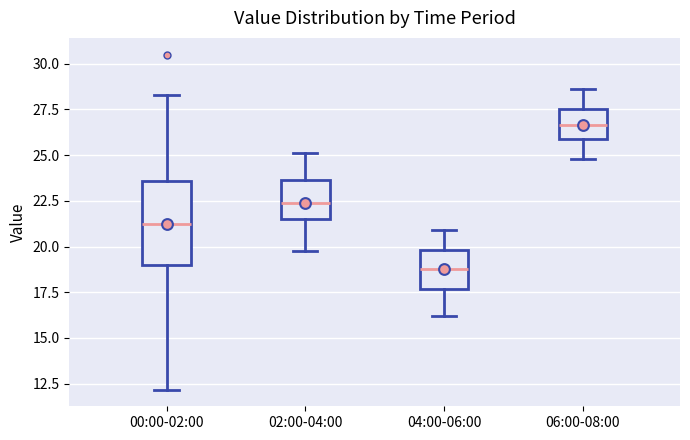

Where does the median line of the box for 04:00-06:00 sit on the y-axis? The values are not printed on the chart, so give them approximately, as read against the axis.

19.0